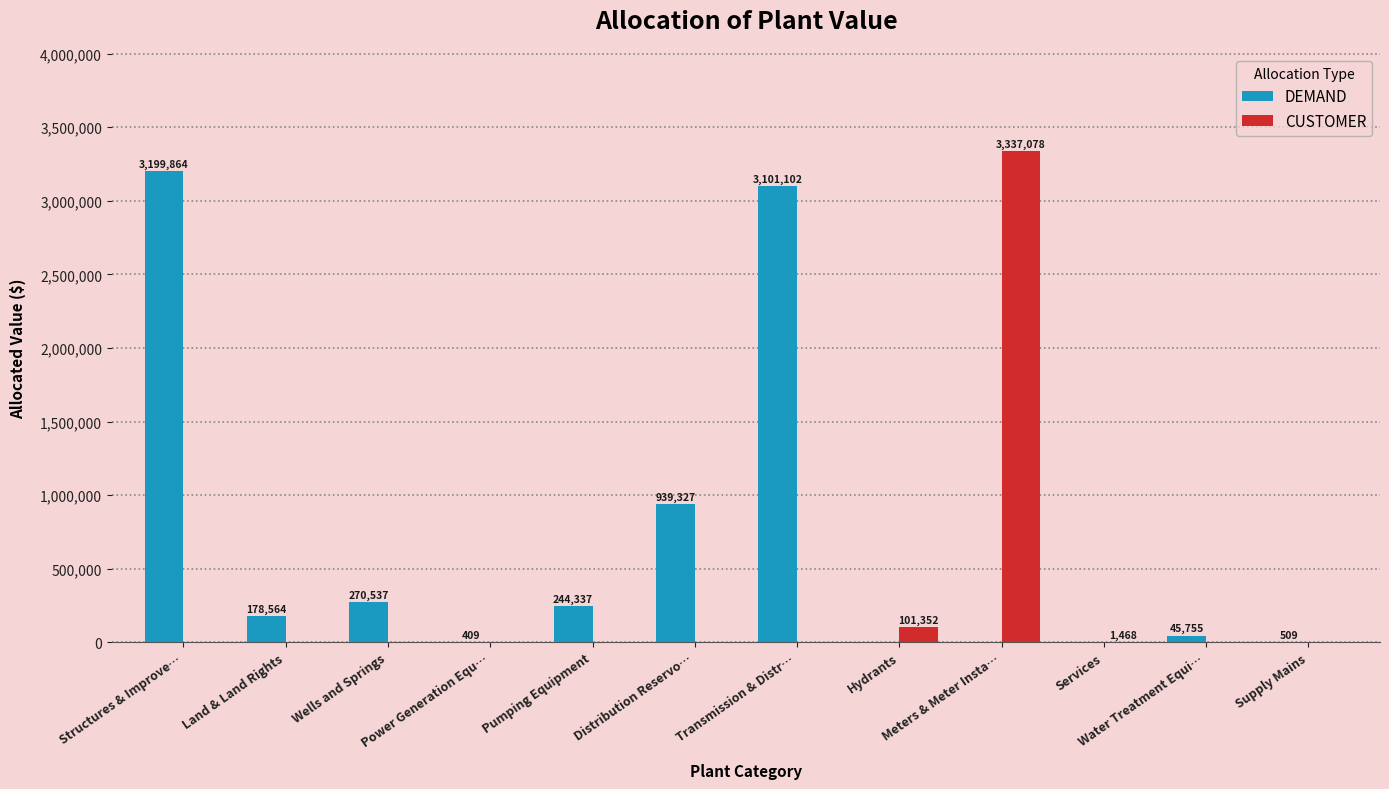

How many values in DEMAND are above zero?

9